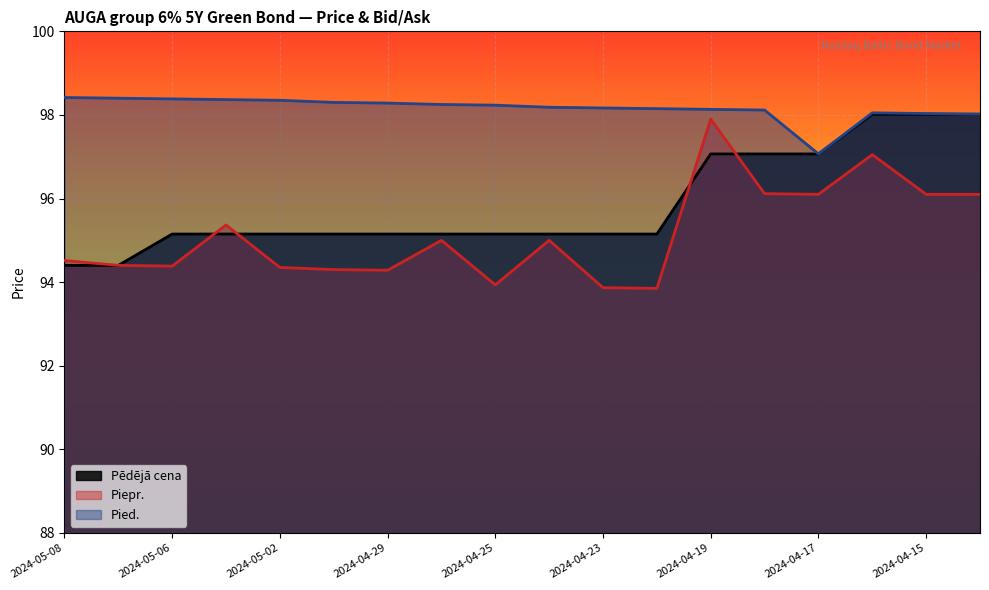

Between 2024-04-19 and 2024-05-03, which is larger?

2024-04-19